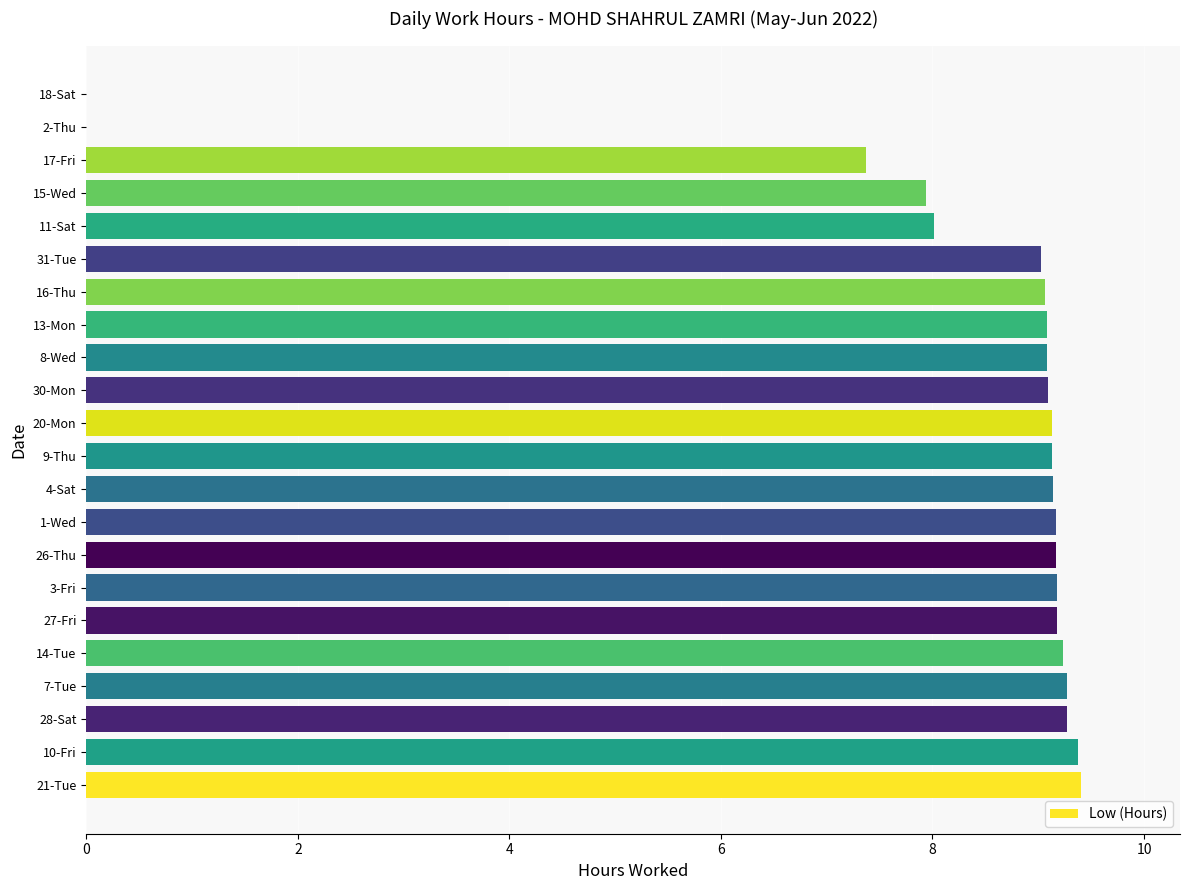

Count the number of data series in this chart.

1